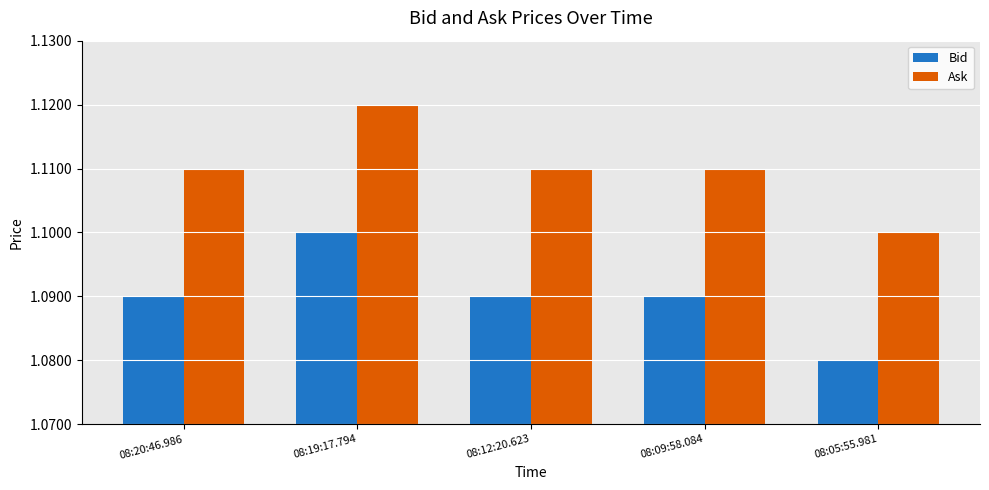

How many bars are there in total?

10